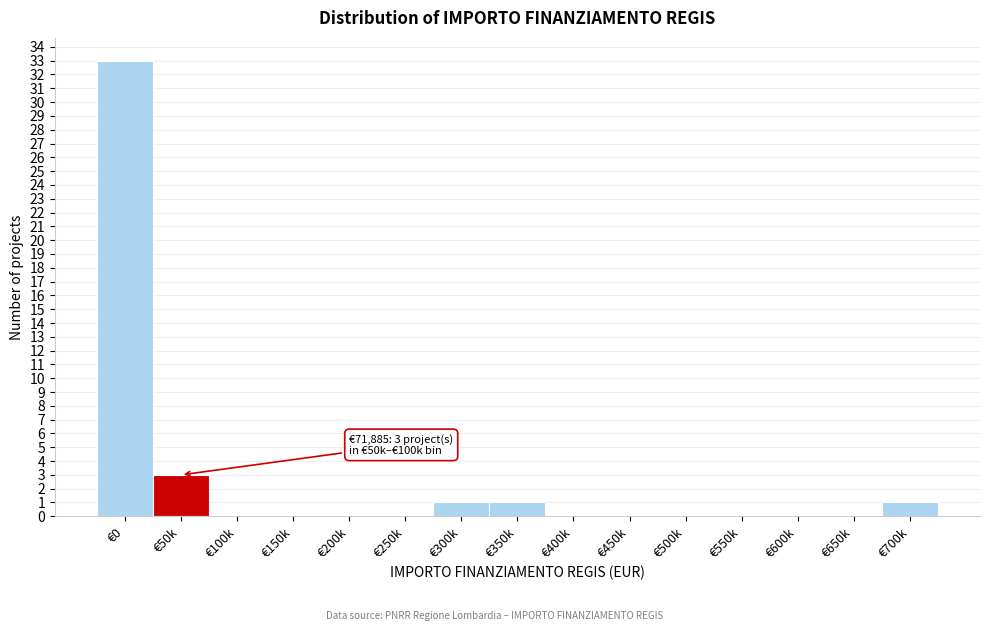

Reading left to right, what are all the values shown in this chart?

€0=33	€50k=3	€100k=0	€150k=0	€200k=0	€250k=0	€300k=1	€350k=1	€400k=0	€450k=0	€500k=0	€550k=0	€600k=0	€650k=0	€700k=1